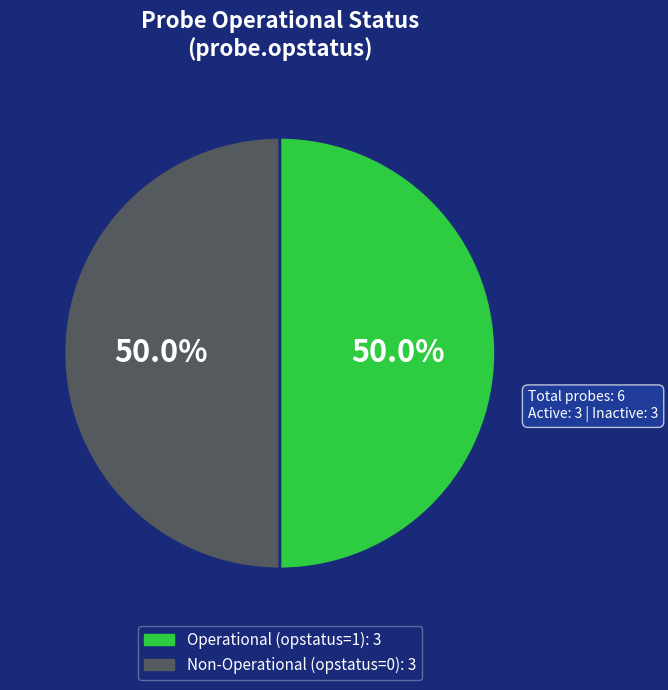

To the nearest percent, what is the difference between the largest and smallest slice percentages?

0%